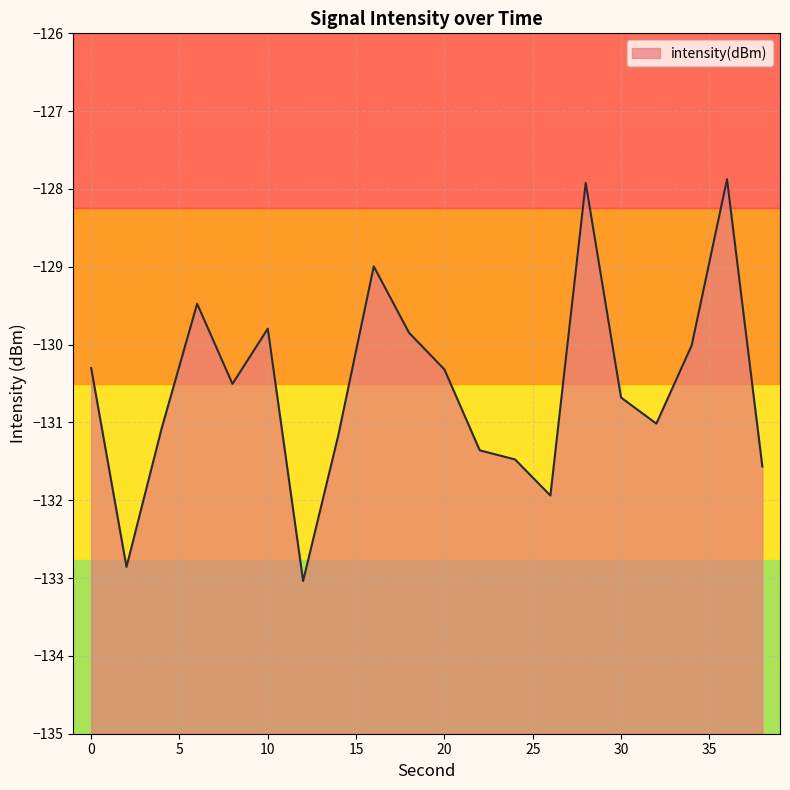

At which label does the data first exceed -130?

6